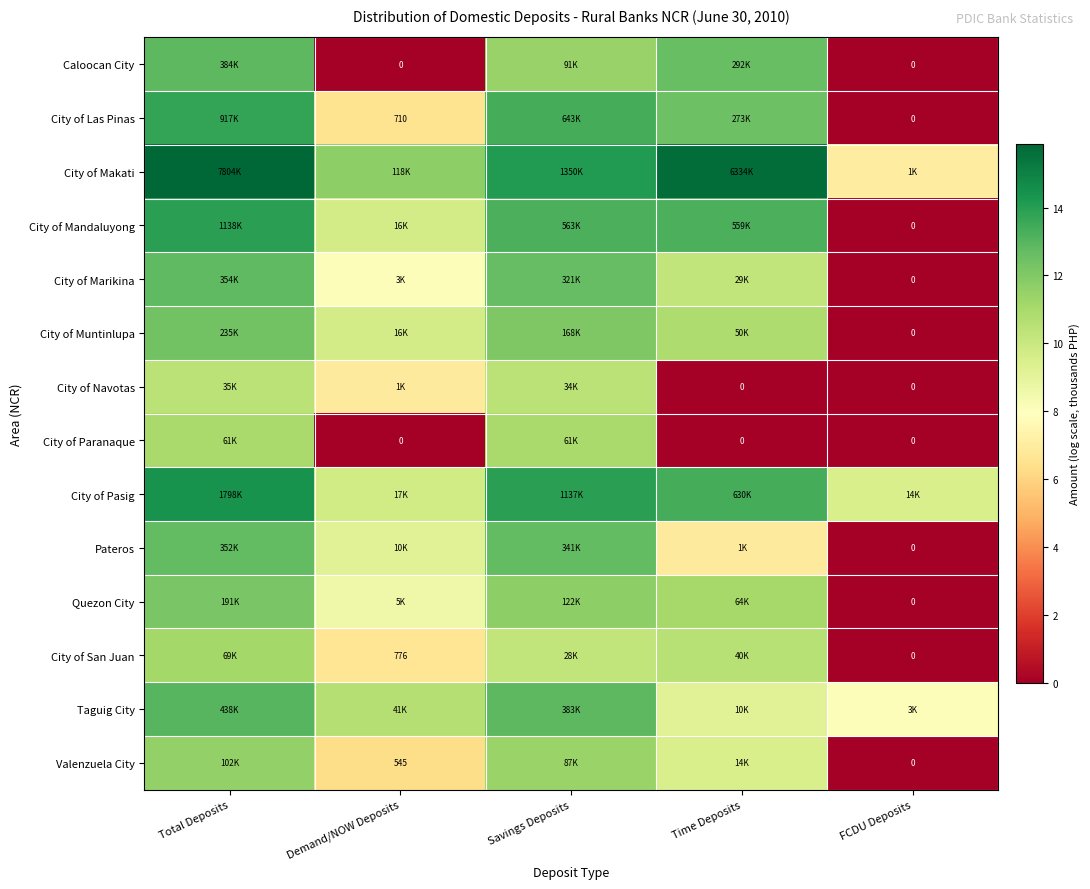

The City of Navotas series shows 5.5 at Savings Deposits. True or false?

False